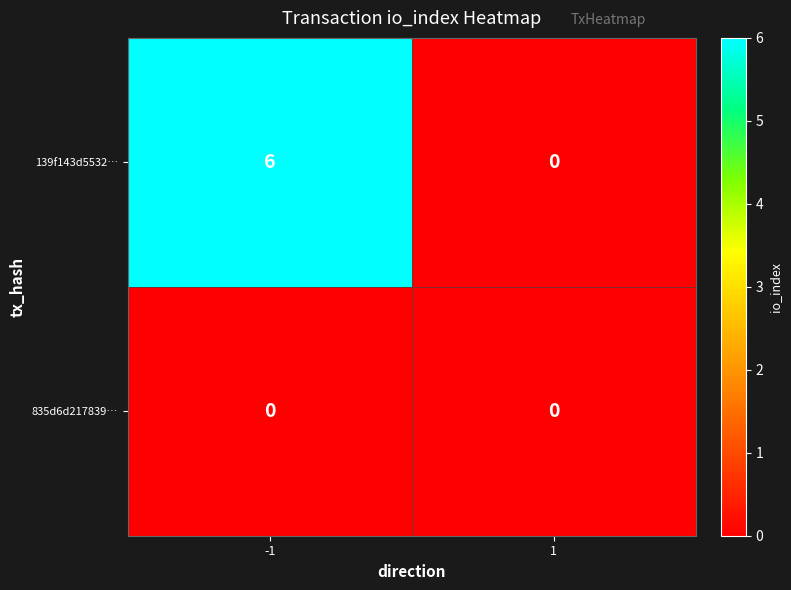

The value of 835d6d217839… at 1 is 0. True or false?

True